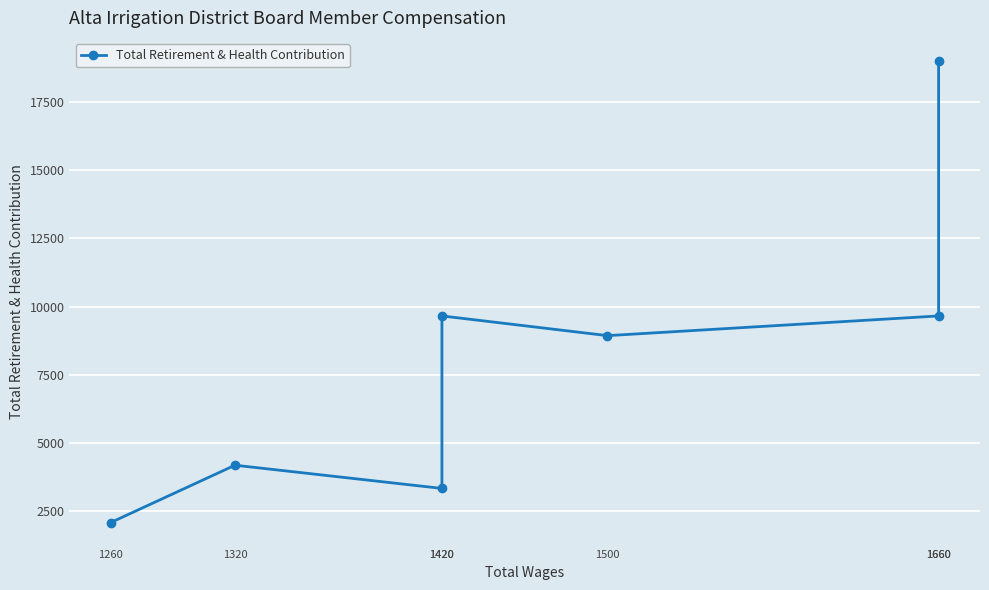

What is the difference between the values at 1320 and 1500?

4747